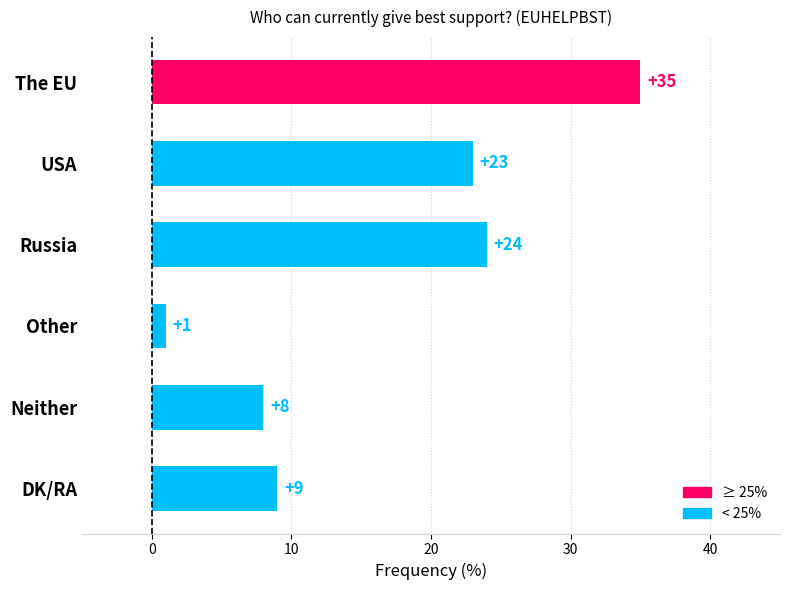

True or false: the data shows 3 at Neither.

False